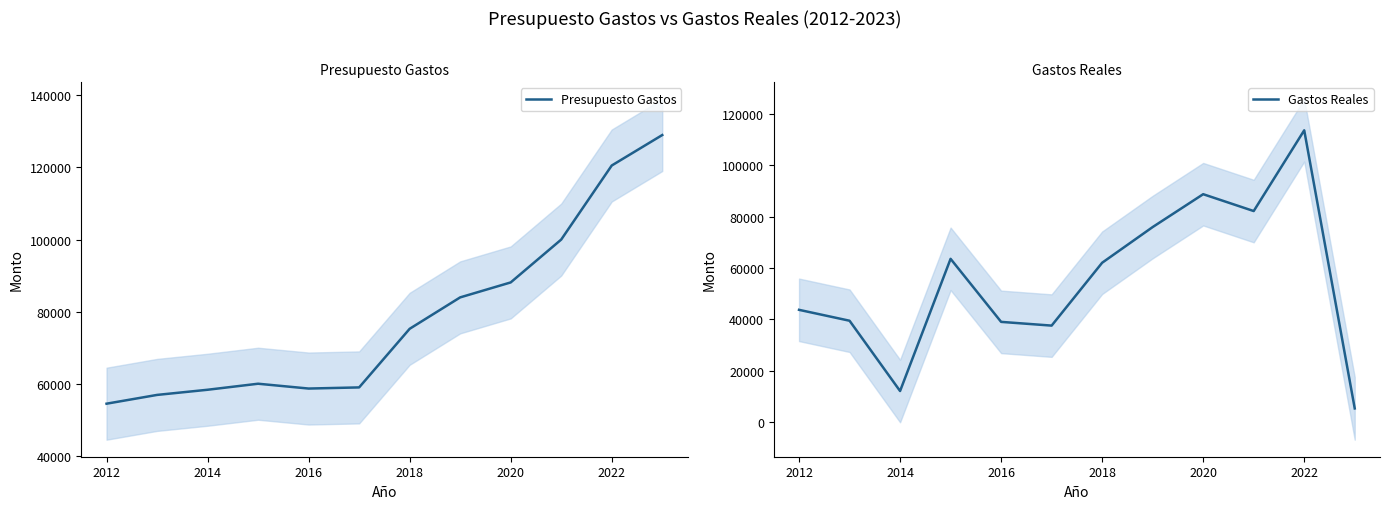

What is the average value of the Gastos Reales series?

55269.2